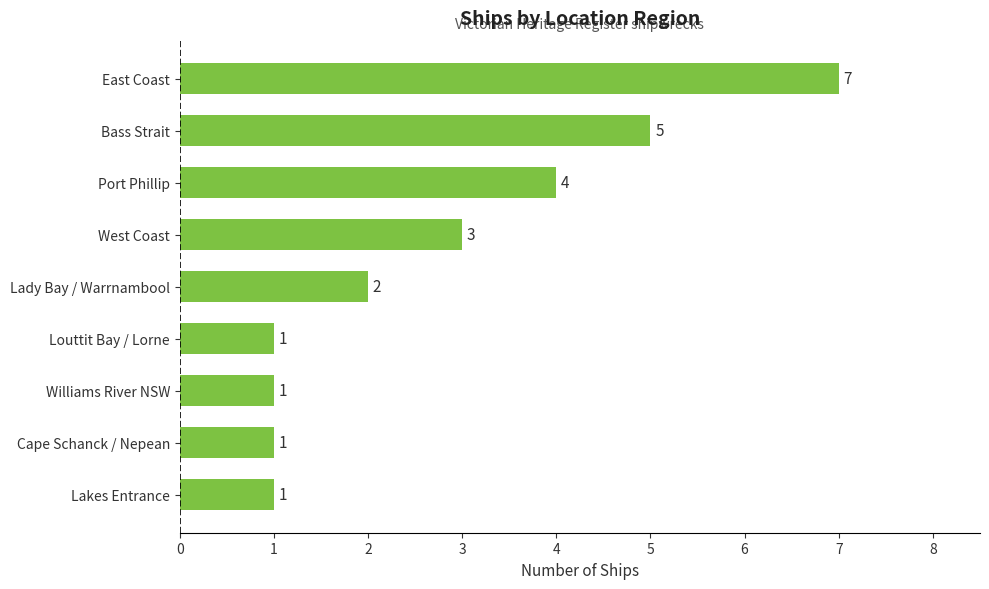

What value does the data have at Port Phillip?

4